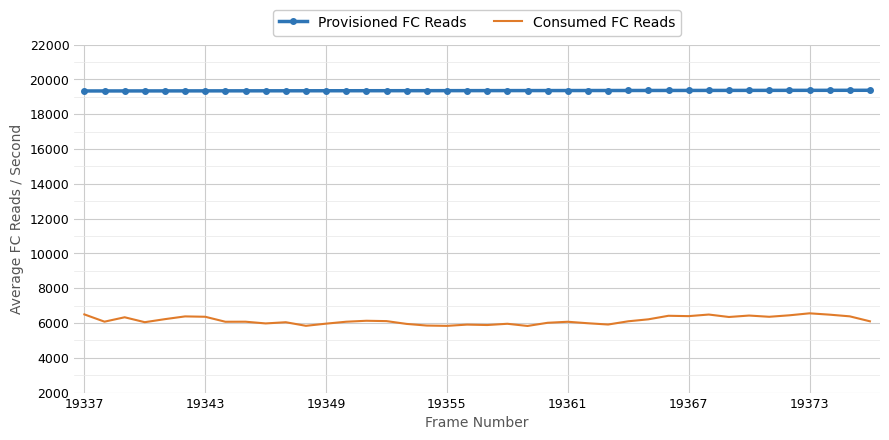

What is the smallest value displayed?

5830